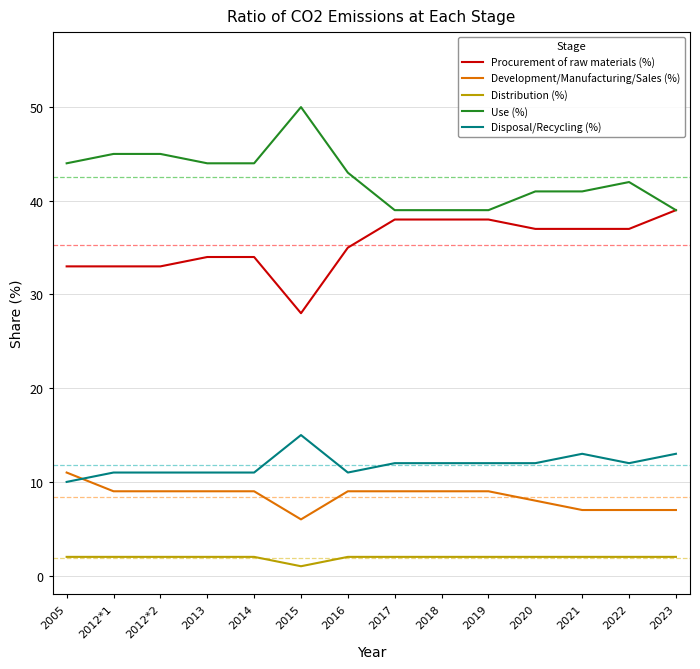

Reading left to right, what are all the values shown in this chart?

Procurement of raw materials (%): 2005=33	2012*1=33	2012*2=33	2013=34	2014=34	2015=28	2016=35	2017=38	2018=38	2019=38	2020=37	2021=37	2022=37	2023=39
Development/Manufacturing/Sales (%): 2005=11	2012*1=9	2012*2=9	2013=9	2014=9	2015=6	2016=9	2017=9	2018=9	2019=9	2020=8	2021=7	2022=7	2023=7
Distribution (%): 2005=2	2012*1=2	2012*2=2	2013=2	2014=2	2015=1	2016=2	2017=2	2018=2	2019=2	2020=2	2021=2	2022=2	2023=2
Use (%): 2005=44	2012*1=45	2012*2=45	2013=44	2014=44	2015=50	2016=43	2017=39	2018=39	2019=39	2020=41	2021=41	2022=42	2023=39
Disposal/Recycling (%): 2005=10	2012*1=11	2012*2=11	2013=11	2014=11	2015=15	2016=11	2017=12	2018=12	2019=12	2020=12	2021=13	2022=12	2023=13